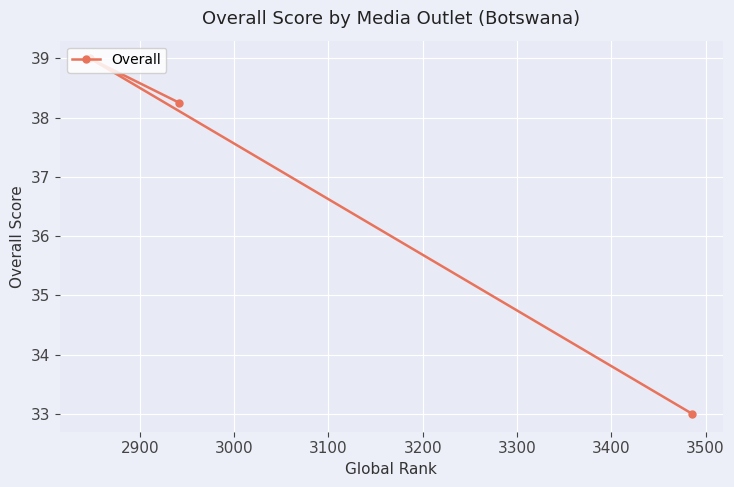

How many values are between 33 and 39?

3